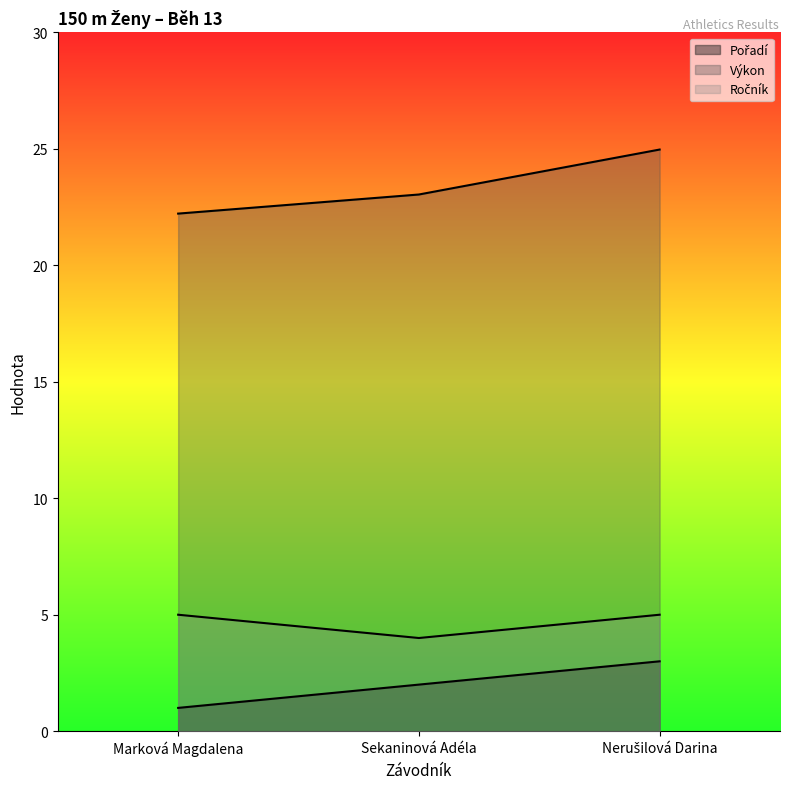

Reading right to left, what are all the values shown in this chart?

Pořadí: 3.0	2.0	1.0
Výkon: 25.0	23.0	22.2
Ročník: 5.0	4.0	5.0